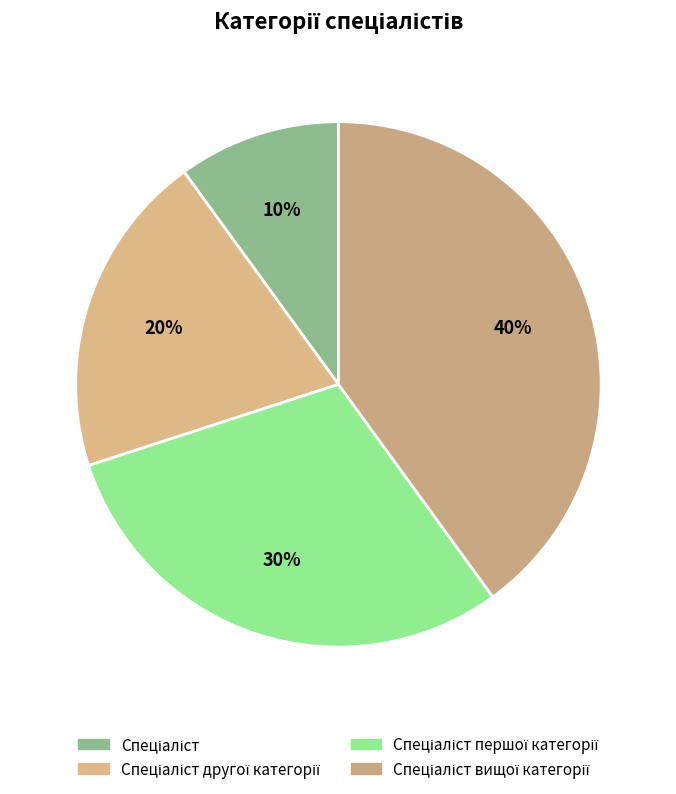

Rank the categories by value from lowest to highest.

Спеціаліст, Спеціаліст другої категорії, Спеціаліст першої категорії, Спеціаліст вищої категорії